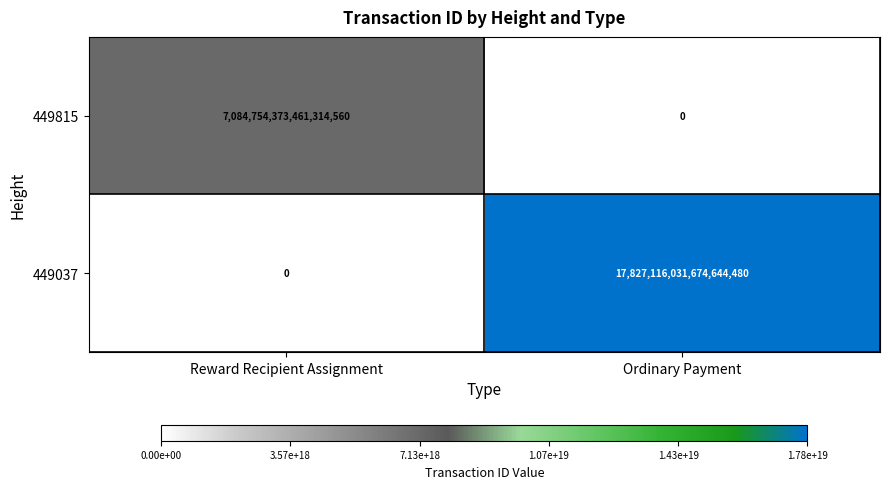

List the series in order of their overall mean, highest first.

449037, 449815